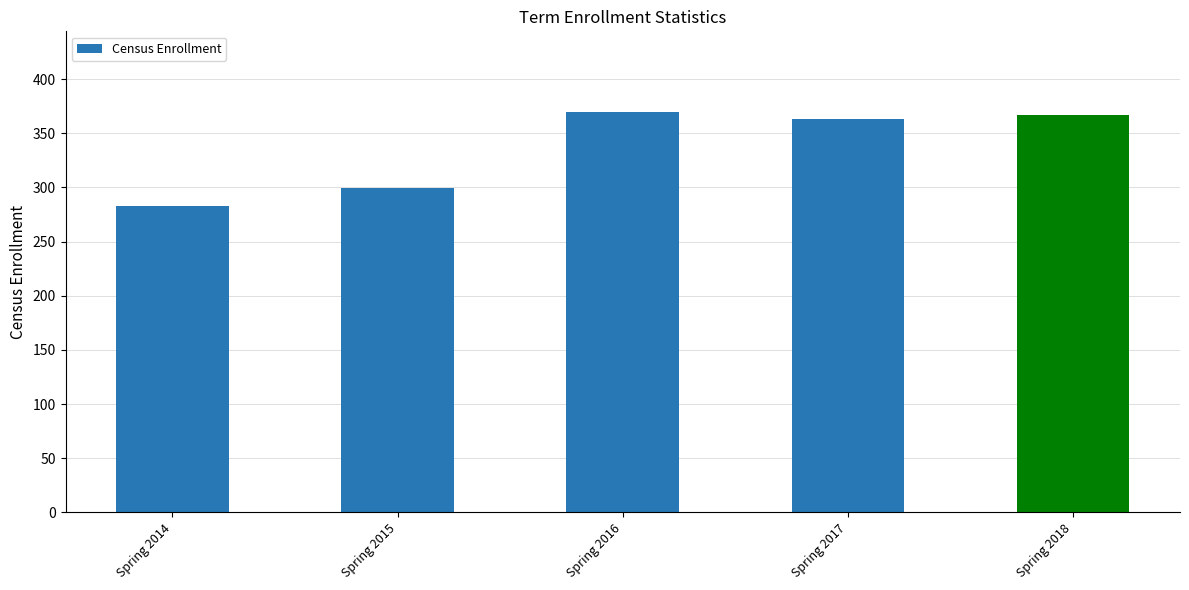

Are the bars horizontal?

No